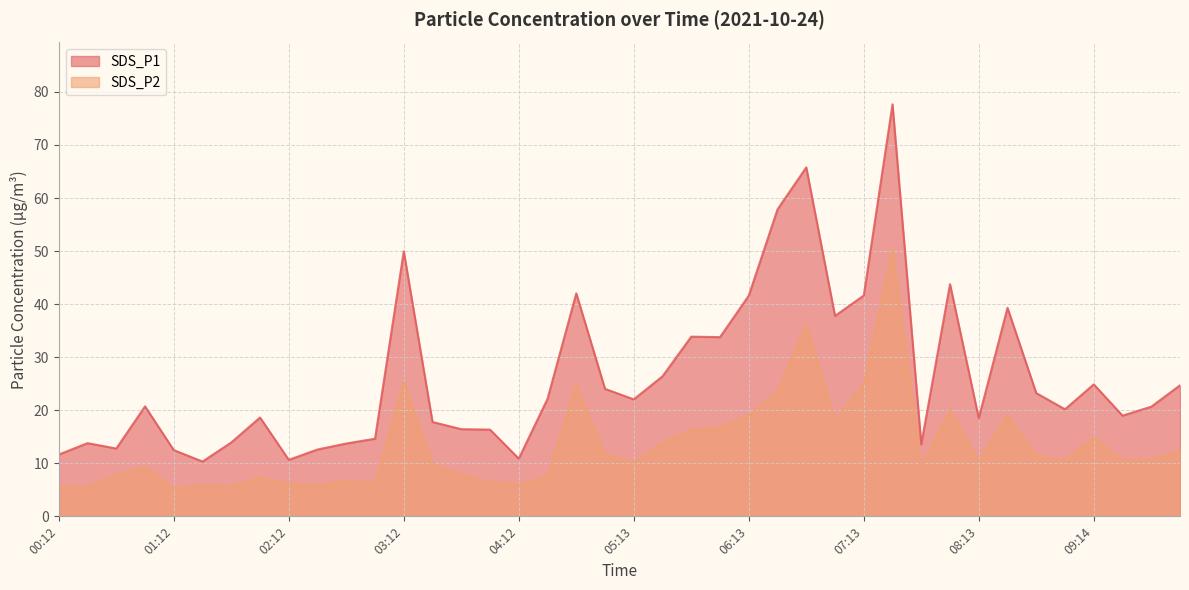

Reading left to right, transcribe all the data shown in this chart.

SDS_P1: 11.7	13.8	12.8	20.7	12.5	10.3	13.9	18.6	10.7	12.6	13.7	14.6	50.0	17.8	16.4	16.4	10.9	22.1	42.0	24.0	22.1	26.4	33.9	33.8	41.6	57.9	65.8	37.8	41.6	77.7	13.6	43.8	18.5	39.3	23.2	20.2	24.9	19.0	20.7	24.7
SDS_P2: 5.6	5.5	7.8	9.3	5.3	5.9	5.7	7.3	6.2	5.8	6.7	6.1	25.3	9.8	8.0	6.4	6.0	7.4	24.7	11.7	10.1	13.8	16.3	16.8	19.1	23.4	36.3	18.1	24.9	50.5	9.3	20.2	10.3	19.1	11.4	10.6	14.8	10.5	10.7	12.4